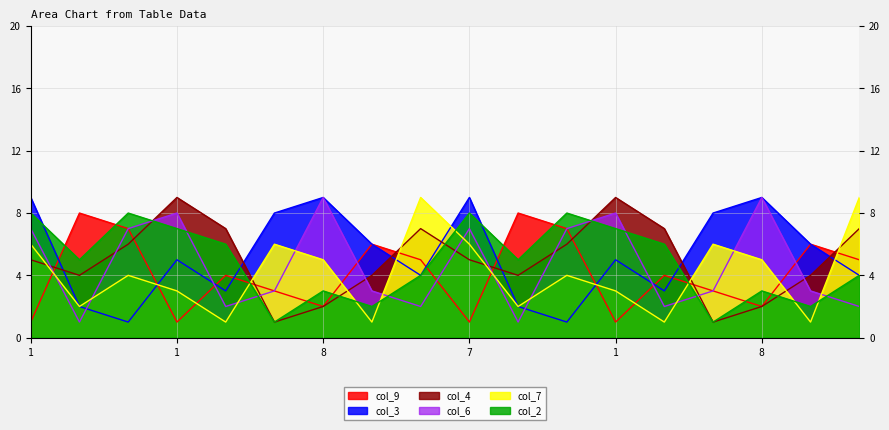

True or false: col_3 and col_6 intersect in this chart.

True